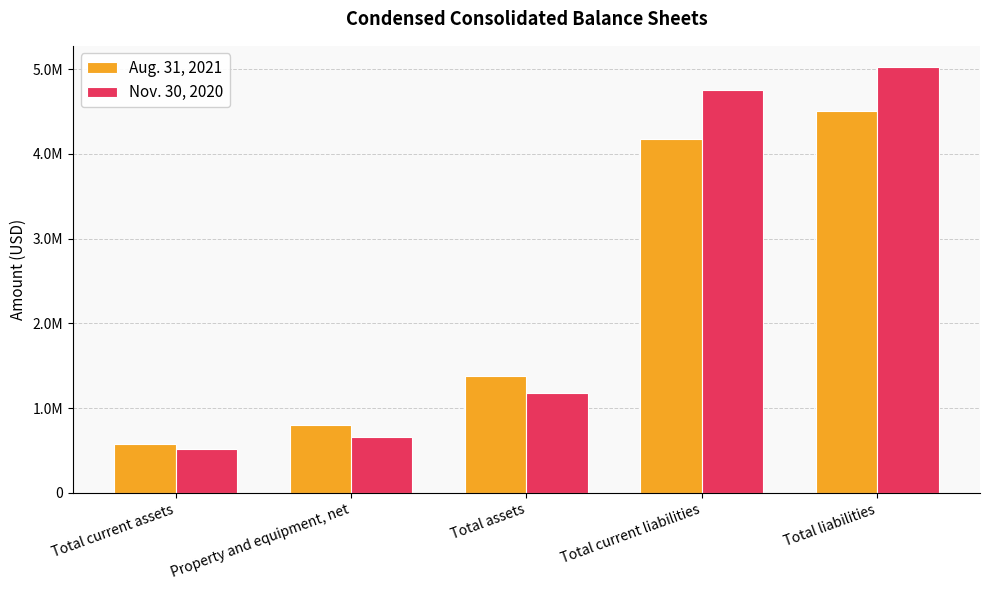

Which category has the lowest value in the Nov. 30, 2020 series?

Total current assets